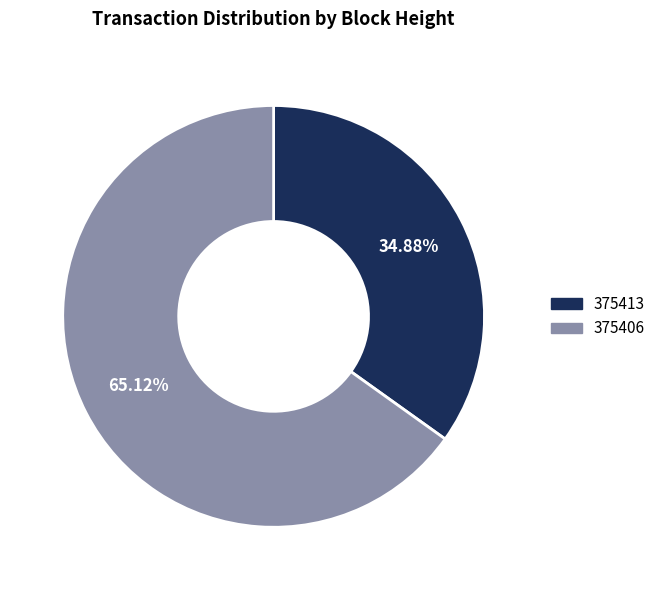

To the nearest percent, what is the difference between the largest and smallest slice percentages?

30%